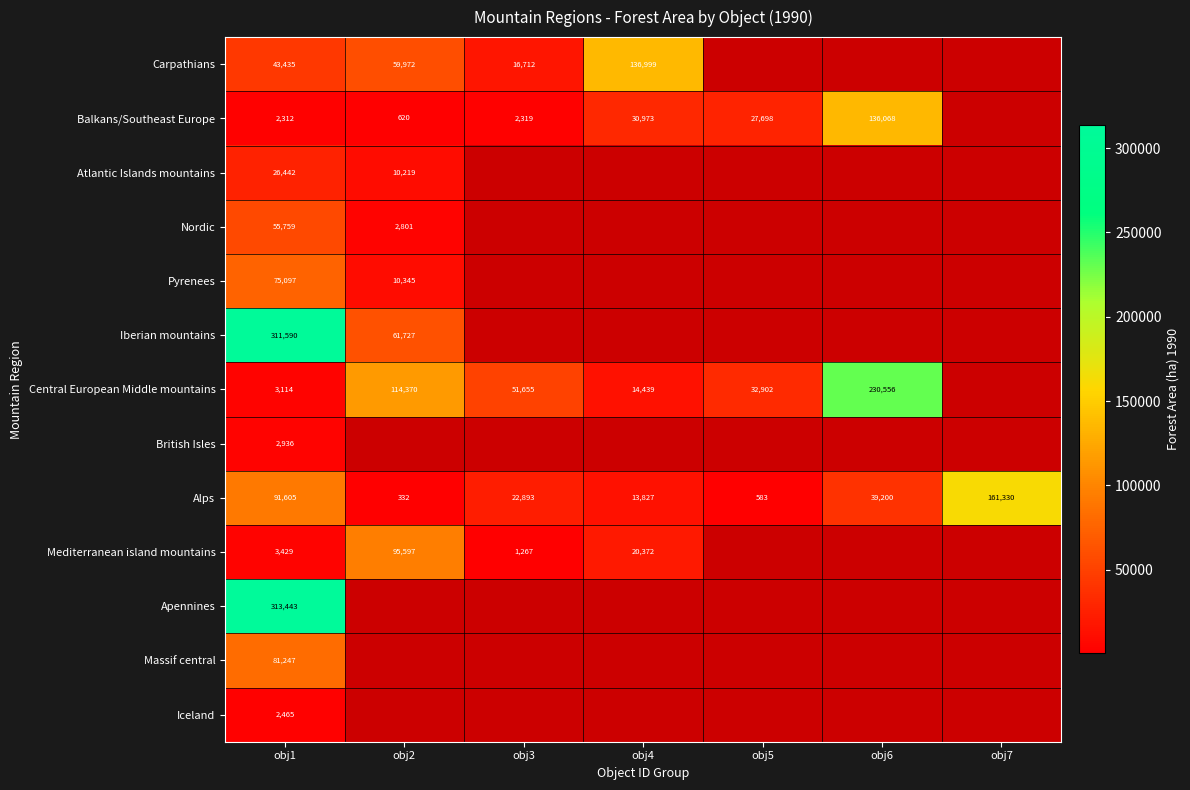

Count the number of data series in this chart.

13